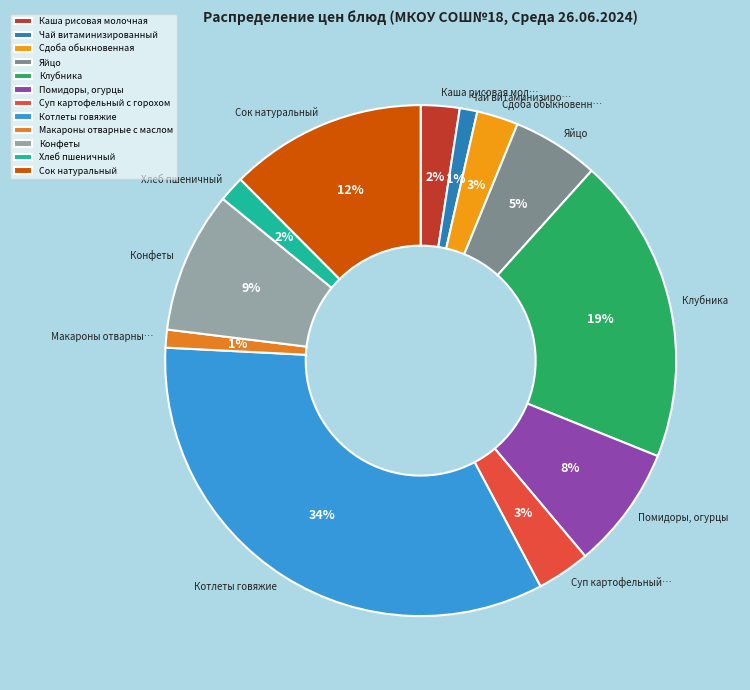

How many segments does this pie chart have?

12